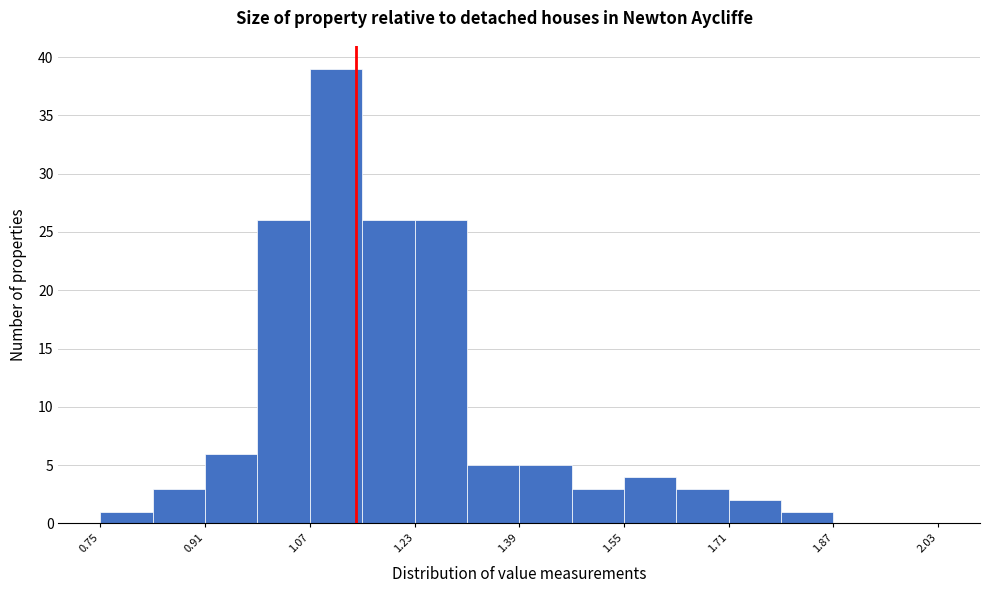

Over which range of the x-axis is the bar tallest?

1.07 to 1.15